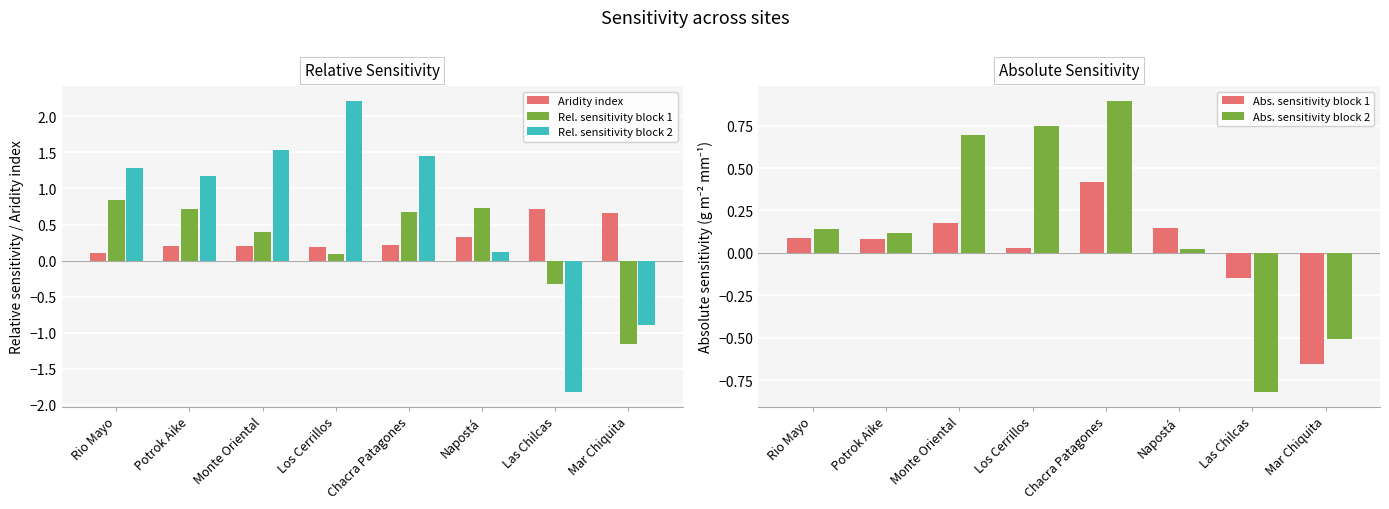

How many values in the Rel. sensitivity block 2 series are below 1?

3